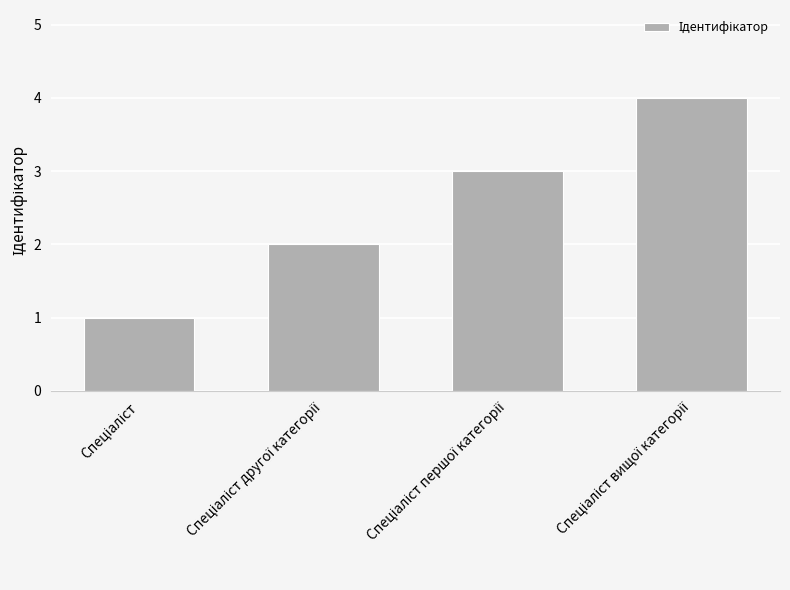

Are the bars grouped side by side (vs. stacked)?

No